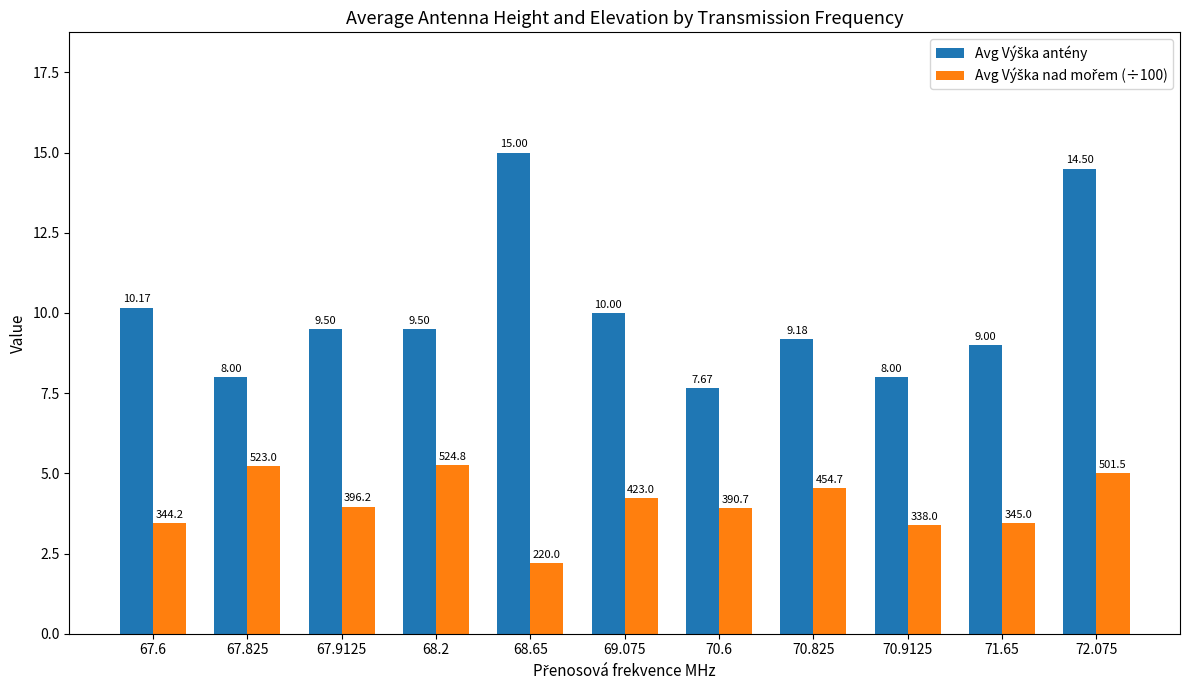

At which category is the sum across all series the highest?

72.075